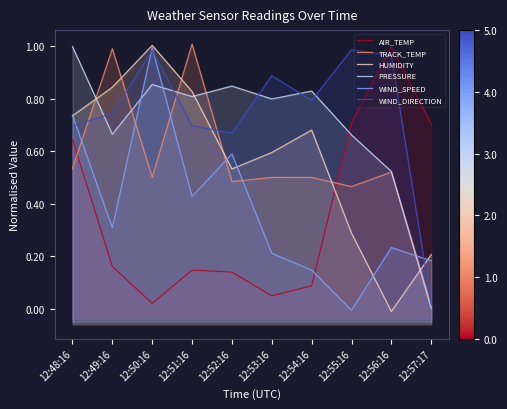

What is the difference between the maximum and minimum values in the PRESSURE series?

1.0